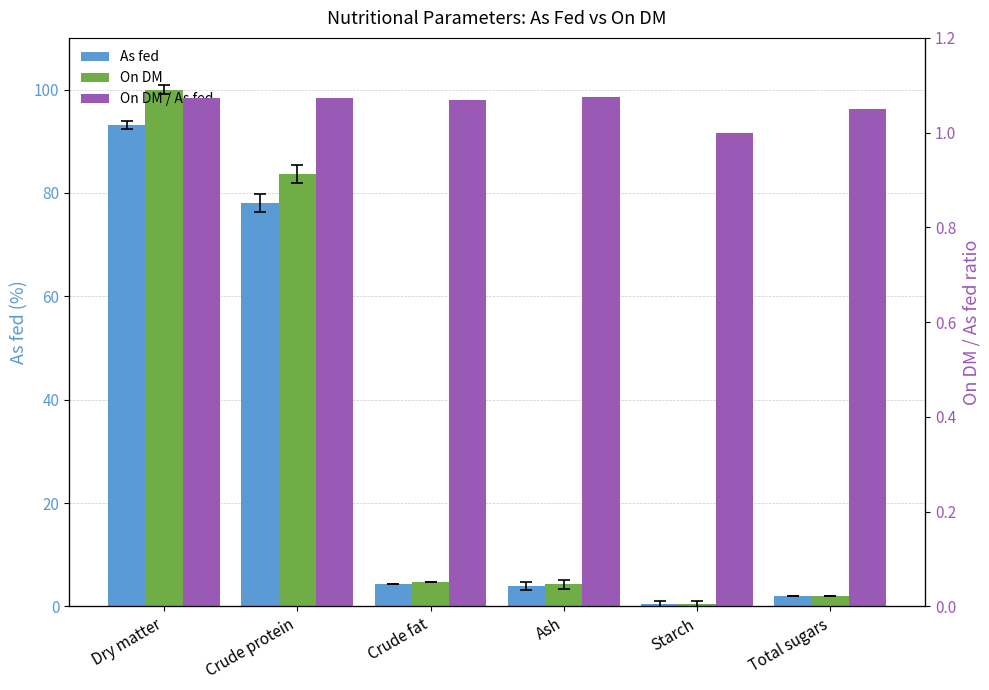

What is the smallest value displayed?

0.4